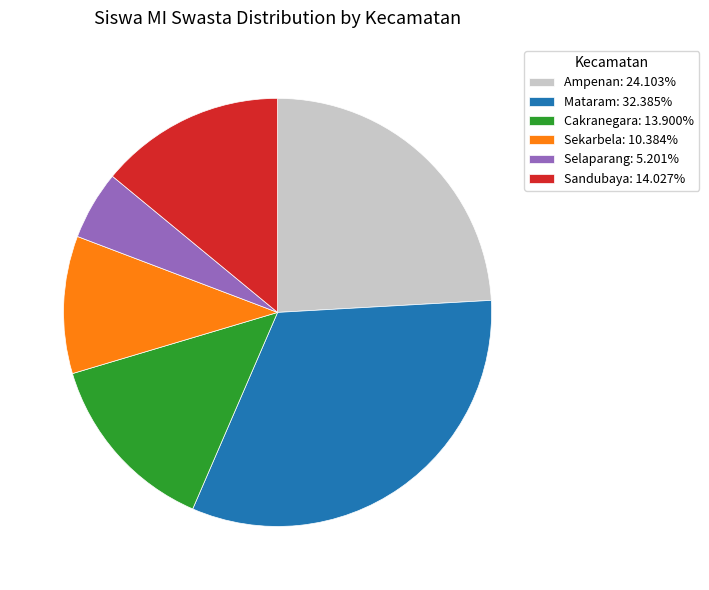

What is the ratio of the value at Ampenan to the value at Mataram?

0.7